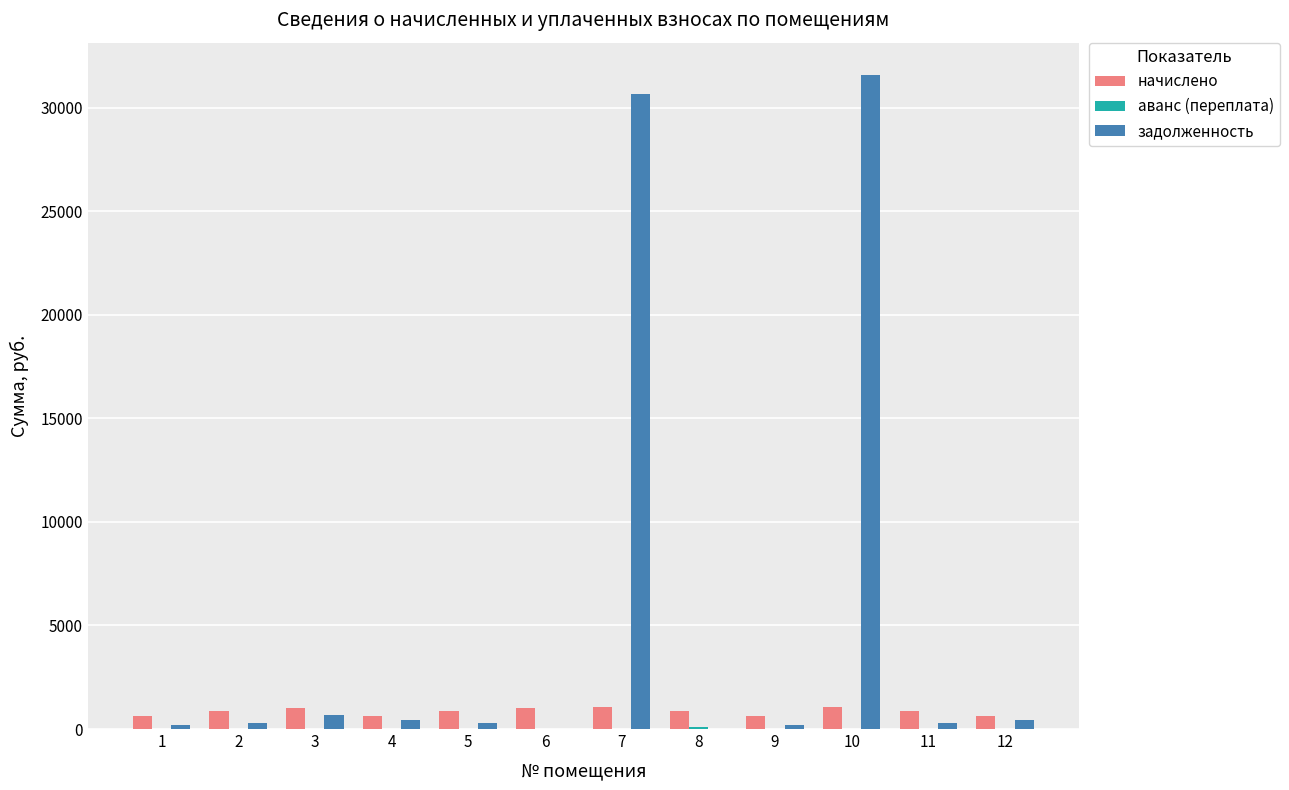

Which series changed the most between 5 and 10?

задолженность